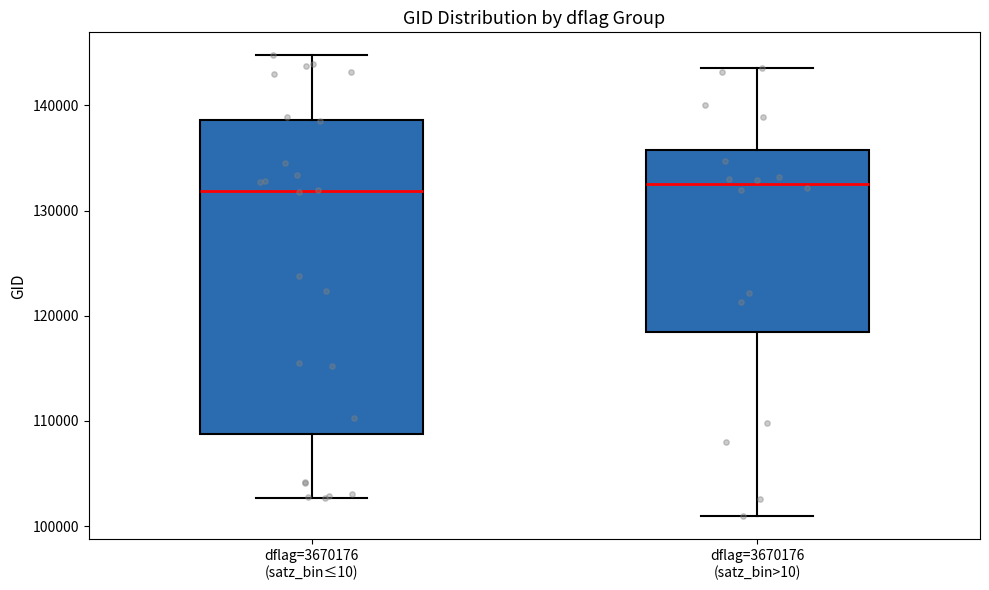

Reading left to right, transcribe this box plot: for each box, give where its median line is, the range the box spans, and where its two whiskers end, as read against the y-axis. The values are not printed on the chart, so give them approximately, as read against the axis.

dflag=3670176 (satz_bin≤10): median 132000, box 109000 to 139000, whiskers 103000 to 145000
dflag=3670176 (satz_bin>10): median 132000, box 118000 to 136000, whiskers 101000 to 144000